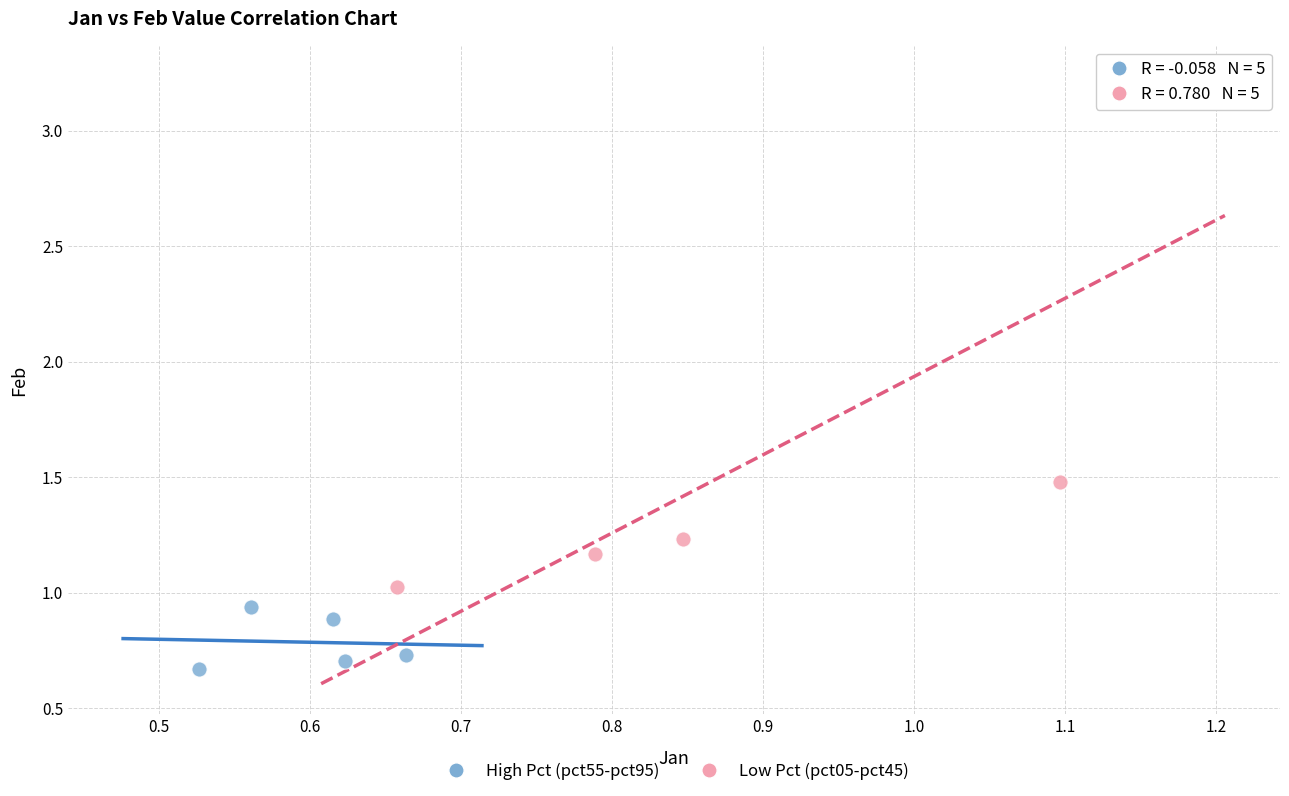

Which series contains the highest Y value?

Low Pct (pct05-pct45)